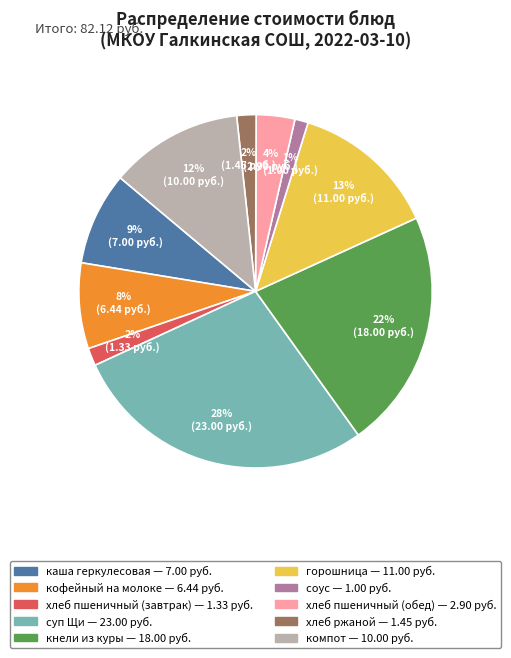

Which slice is the largest?

суп Щи